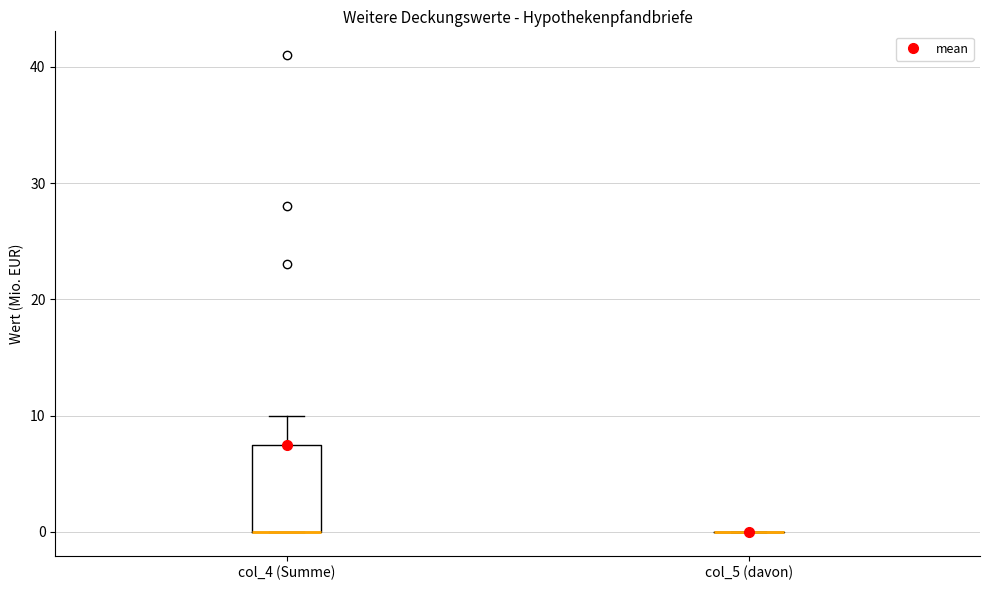

Reading left to right, transcribe this box plot: for each box, give where its median line is, the range the box spans, and where its two whiskers end, as read against the y-axis. The values are not printed on the chart, so give them approximately, as read against the axis.

col_4 (Summe): median 0 (drawn on the box's lower edge), box 0 to 8, whiskers 0 to 10
col_5 (davon): box collapsed to a line at 0, whiskers 0 to 0